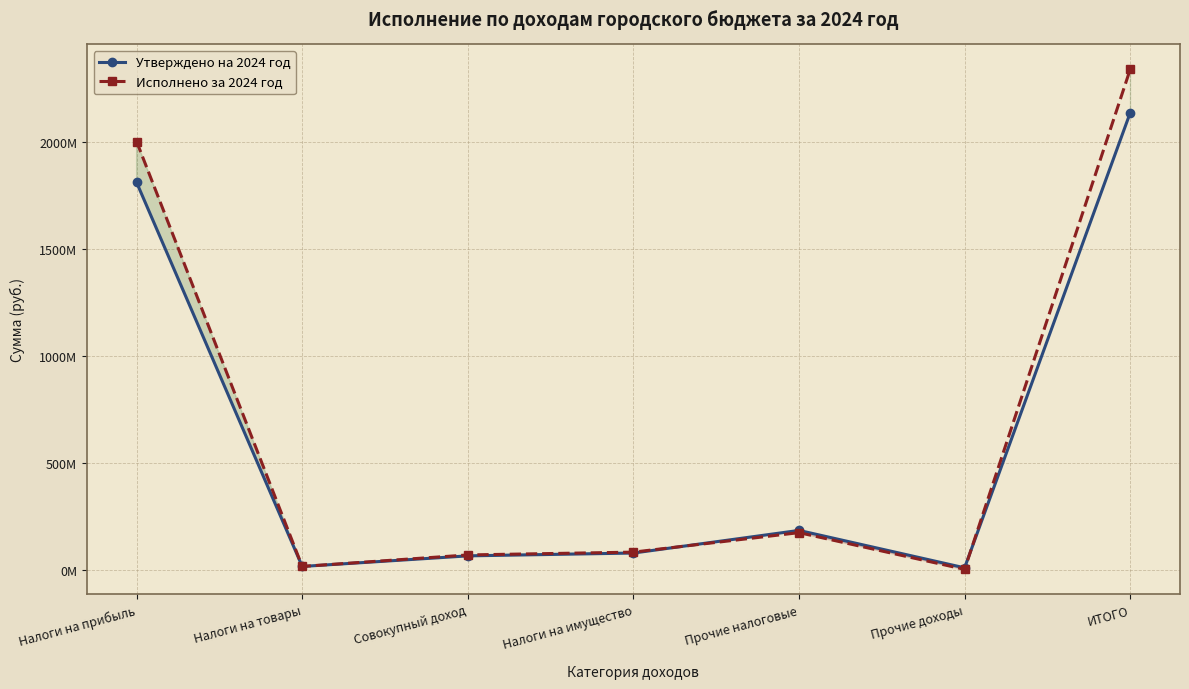

Which series has the largest total across all categories?

Исполнено за 2024 год